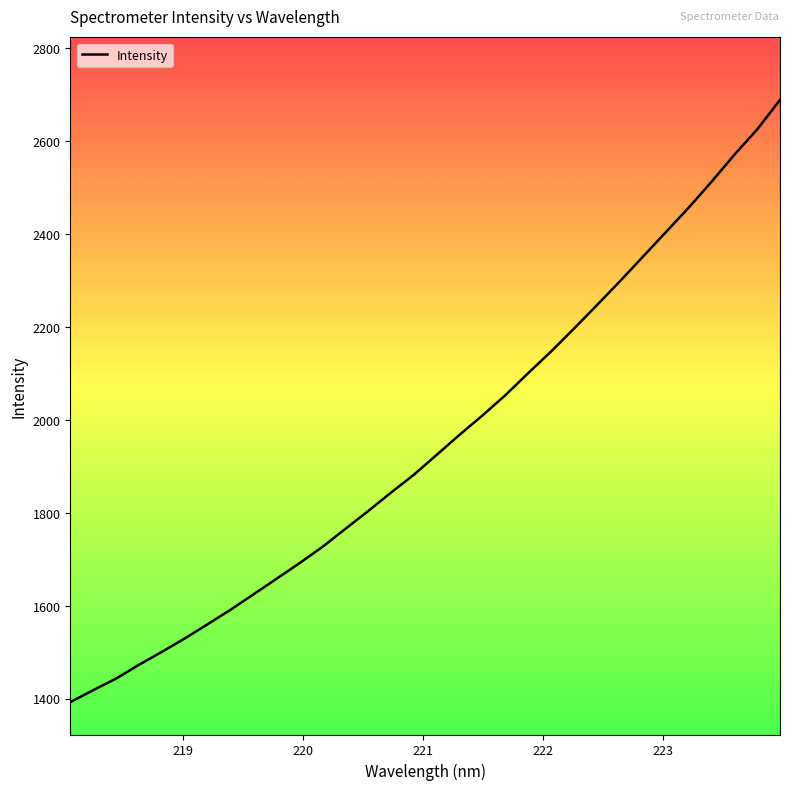

What is the sum of all values?

62456.9